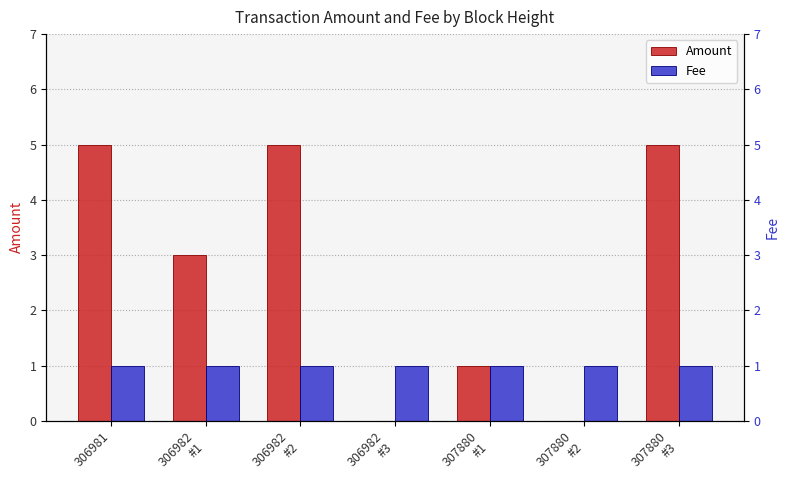

What is the value of the Fee bar at the 2nd from the left?

1